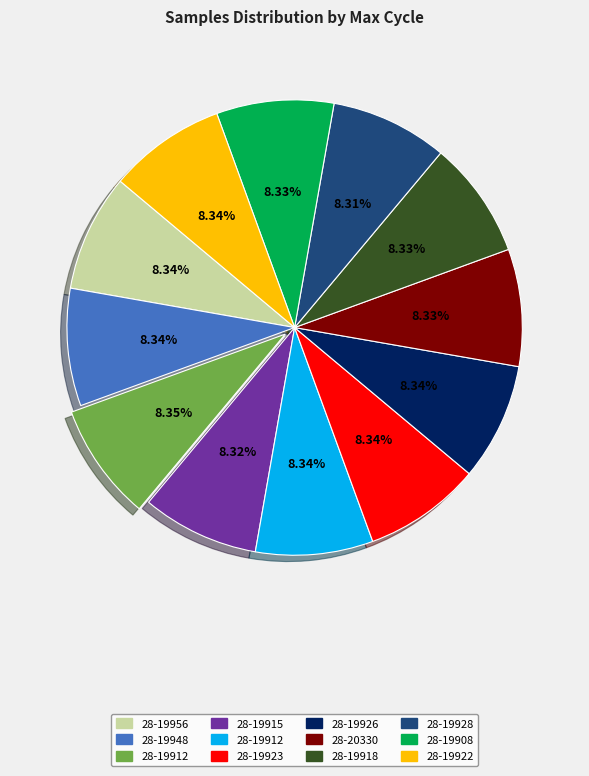

Is there any slice that represents more than half of the pie?

No